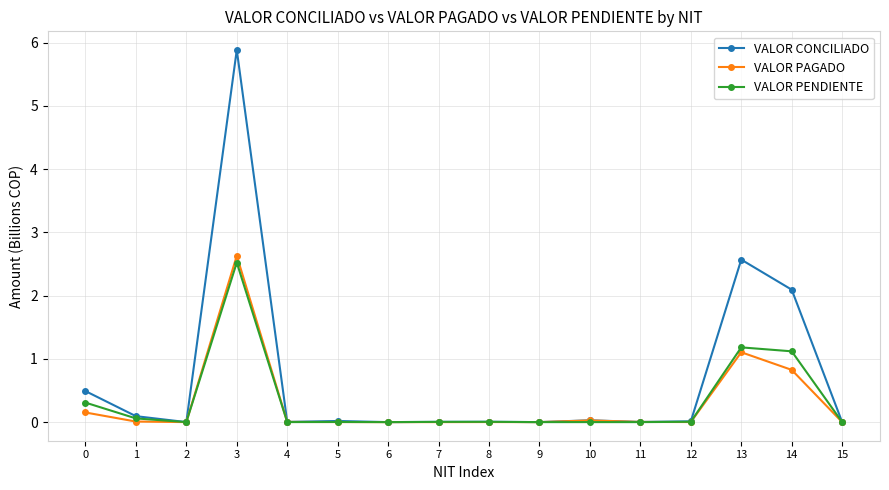

What is the difference between the second highest and minimum values in the VALOR PENDIENTE series?

1.2